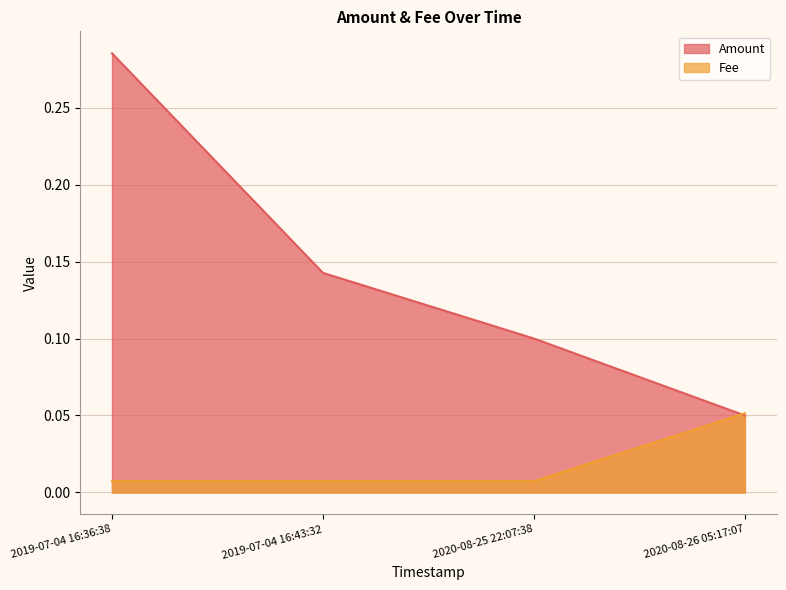

Which series has the largest total across all categories?

Amount